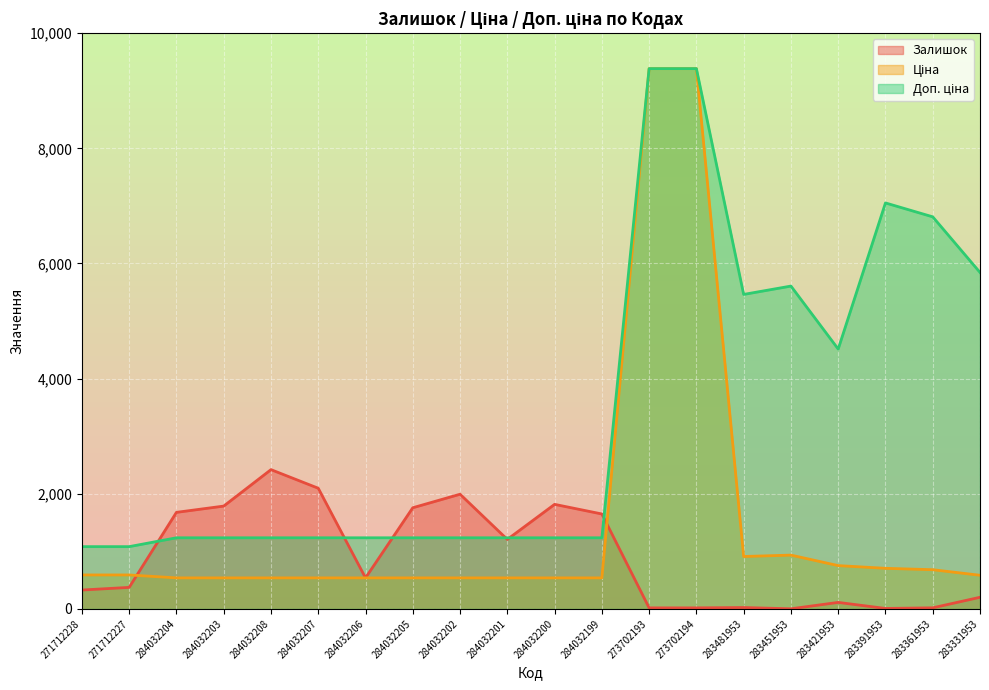

What is the sum of all Доп. ціна values?

68573.0